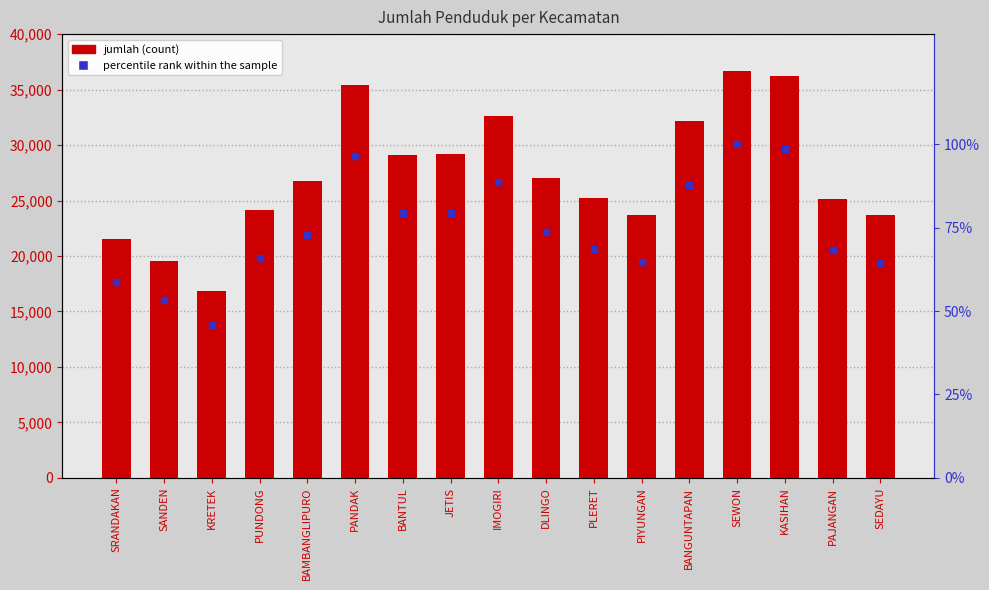

What is the total value across all series at KRETEK?

16871.8